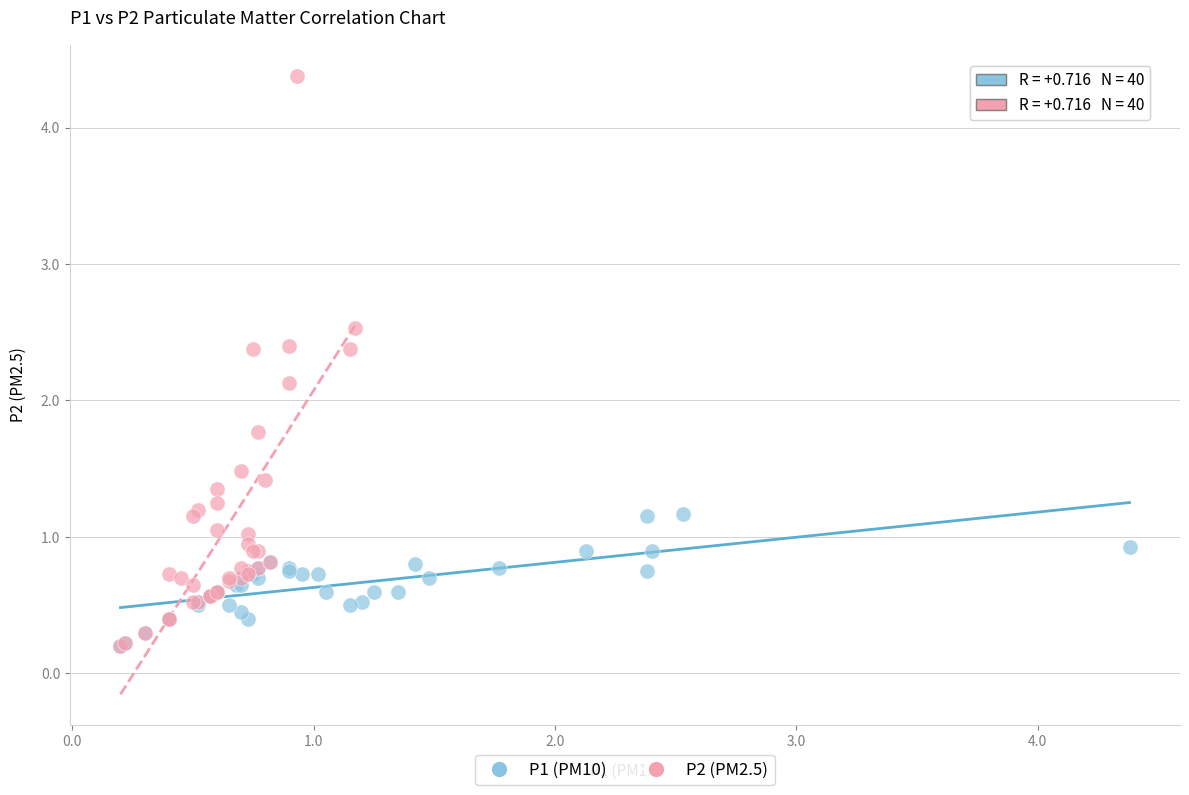

Which series has the largest Y range (max minus min)?

P2 (PM2.5)